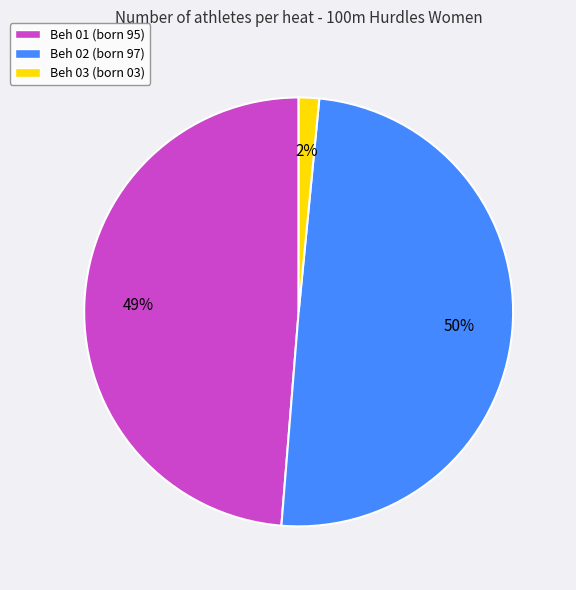

What is the ratio of the value at Beh 02 to the value at Beh 01?

1.0